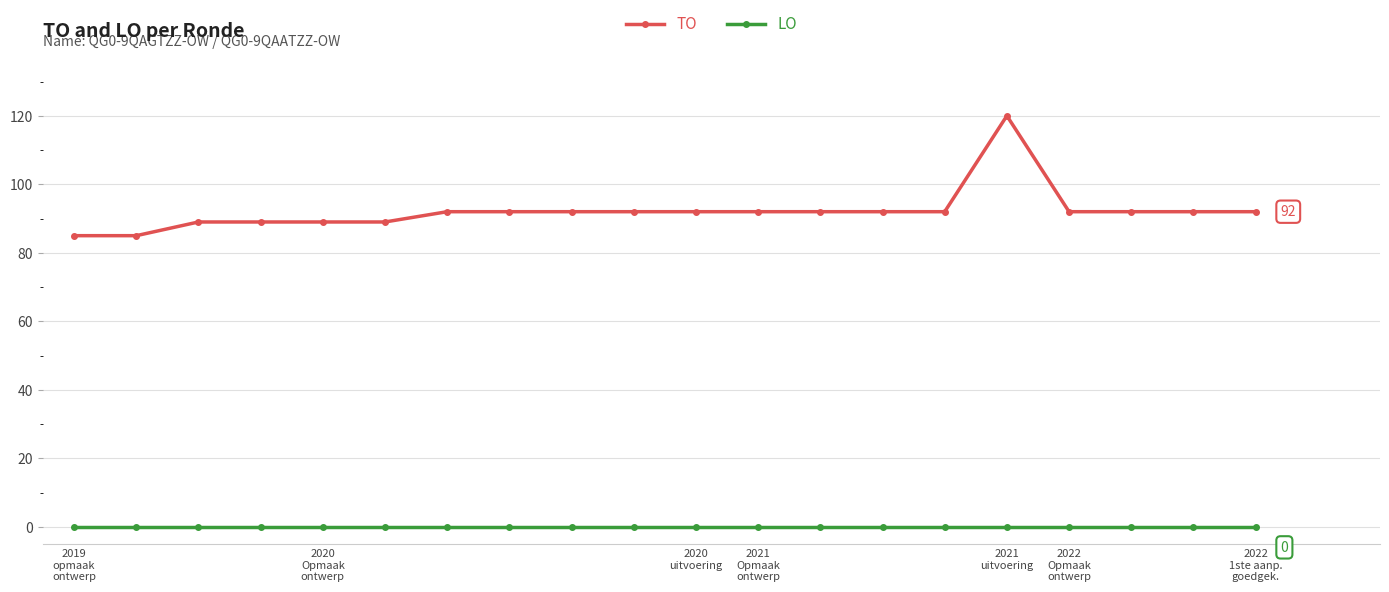

How many series are shown in this chart?

2